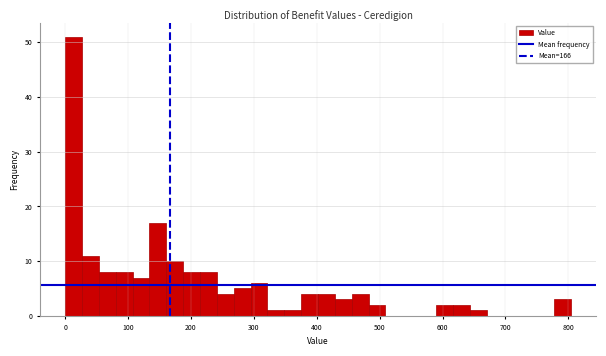

Around what value on the x-axis is the tallest bar? Give the approximate position of its centre, as read against the axis.

10